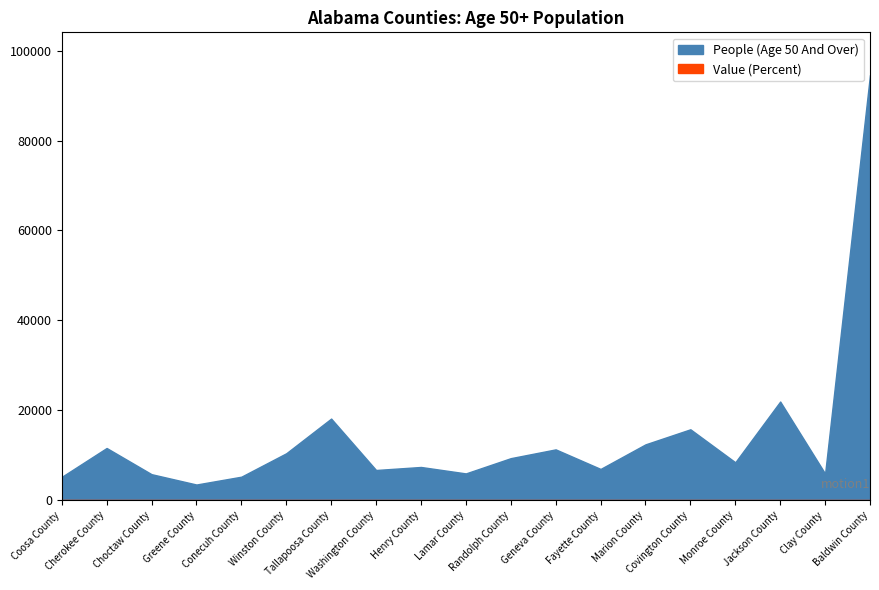

At how many categories does at least one series exceed 691?

19